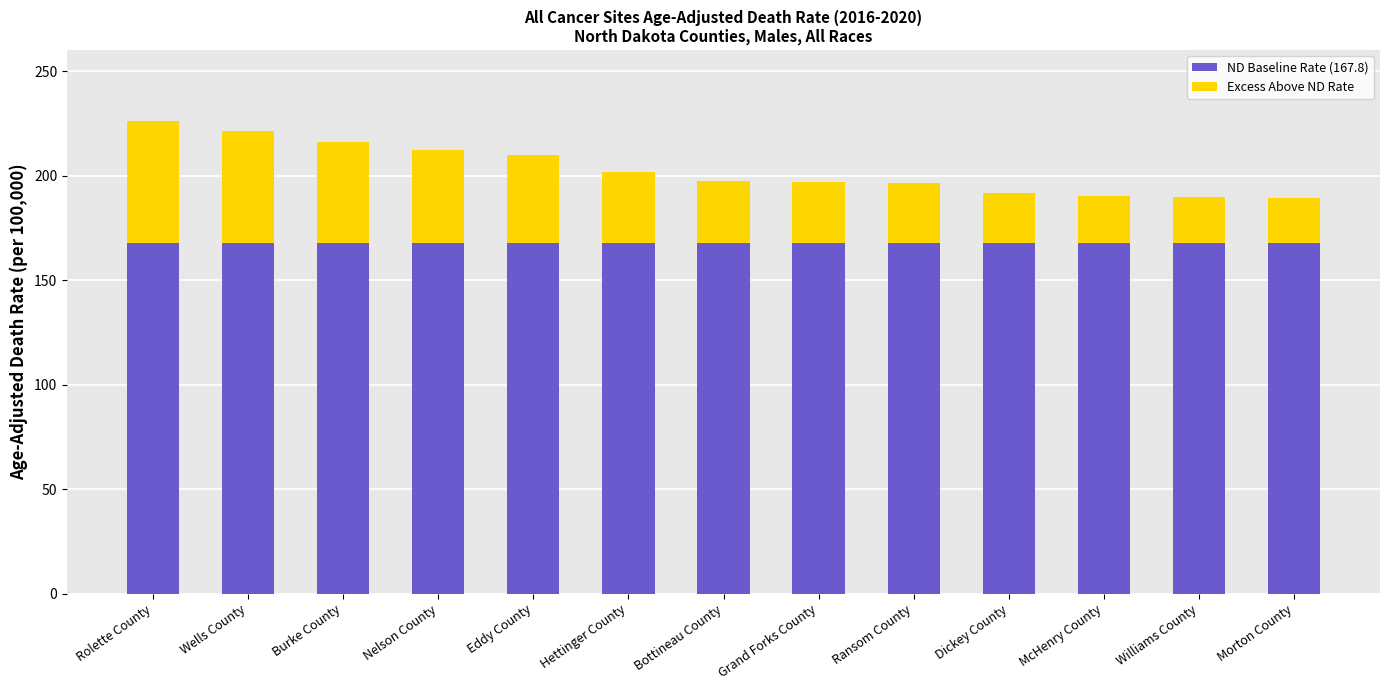

What is the total value across all series at Grand Forks County?

196.9